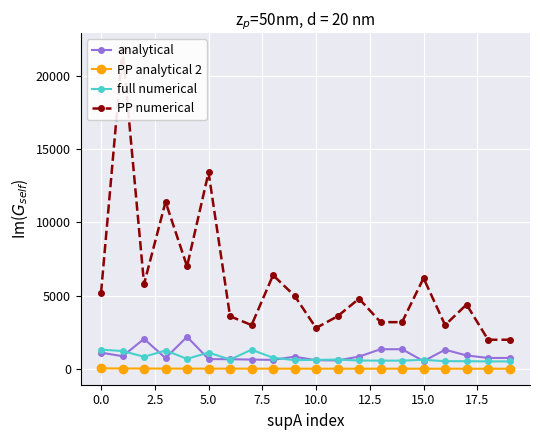

True or false: PP analytical 2 and analytical cross at least once.

False